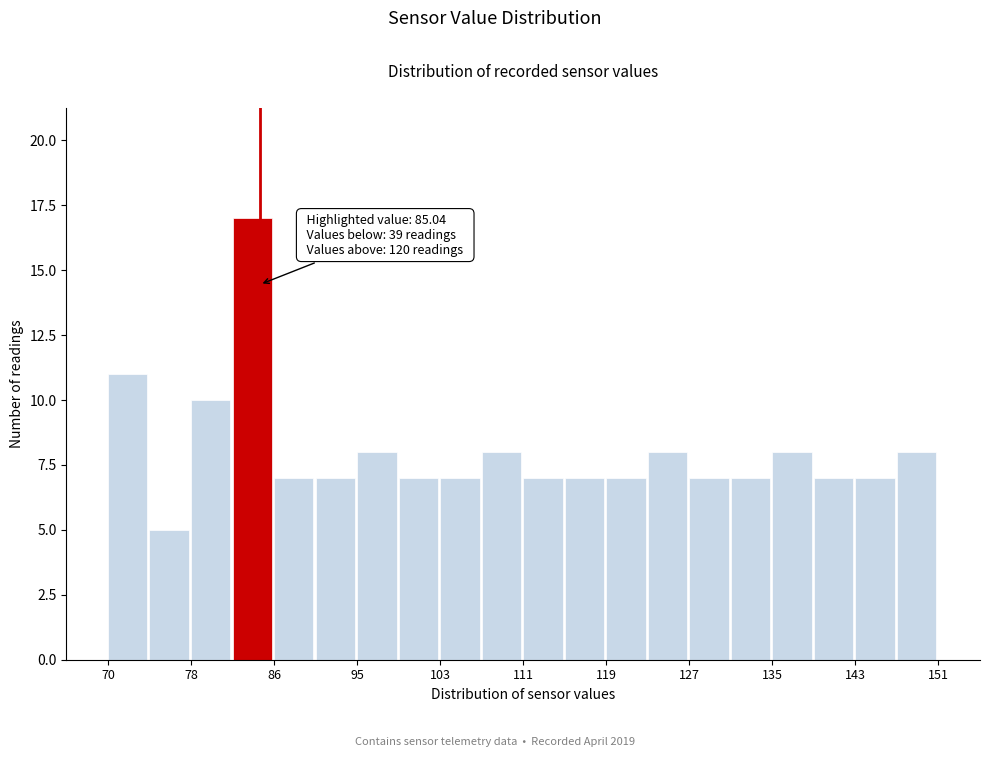

Over which range of the x-axis is the bar tallest?

82 to 86